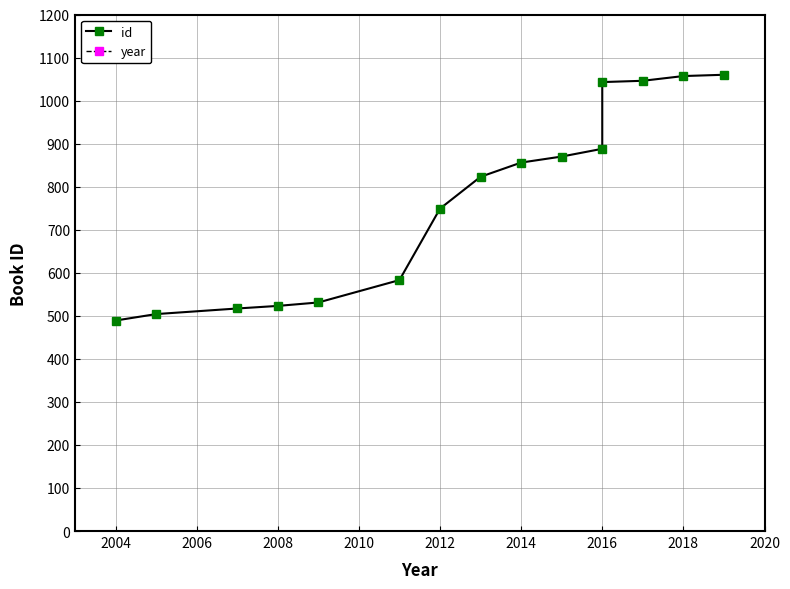

True or false: year and id cross at least once.

False